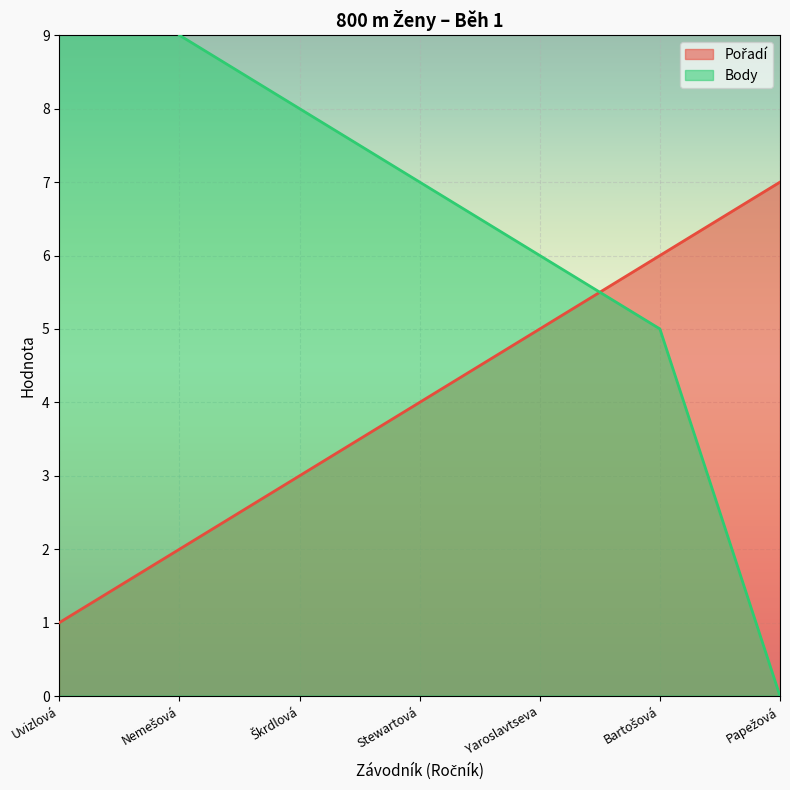

How many intersections are there between Body and Pořadí?

1